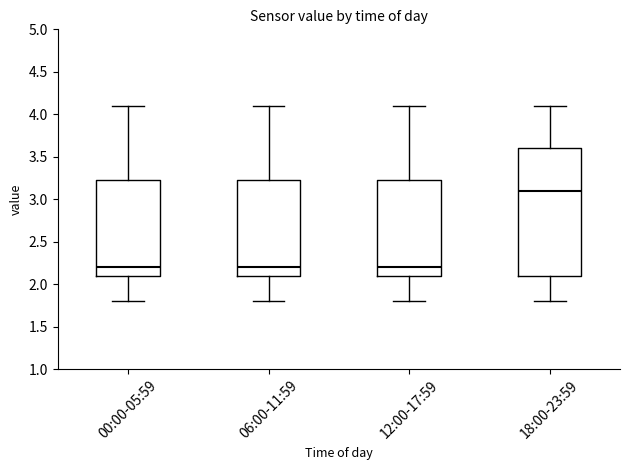

Where does the median line of the box for 18:00-23:59 sit on the y-axis? The values are not printed on the chart, so give them approximately, as read against the axis.

3.10